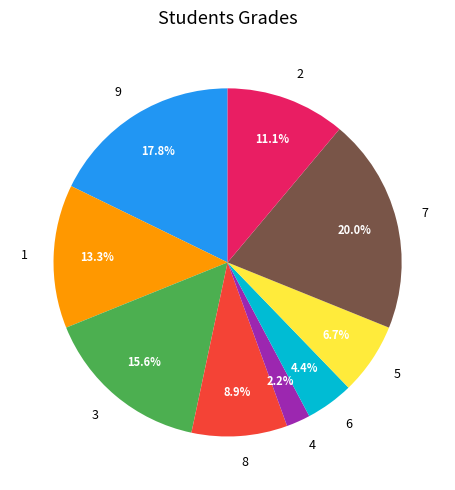

To the nearest percent, what portion does 6 represent?

4%